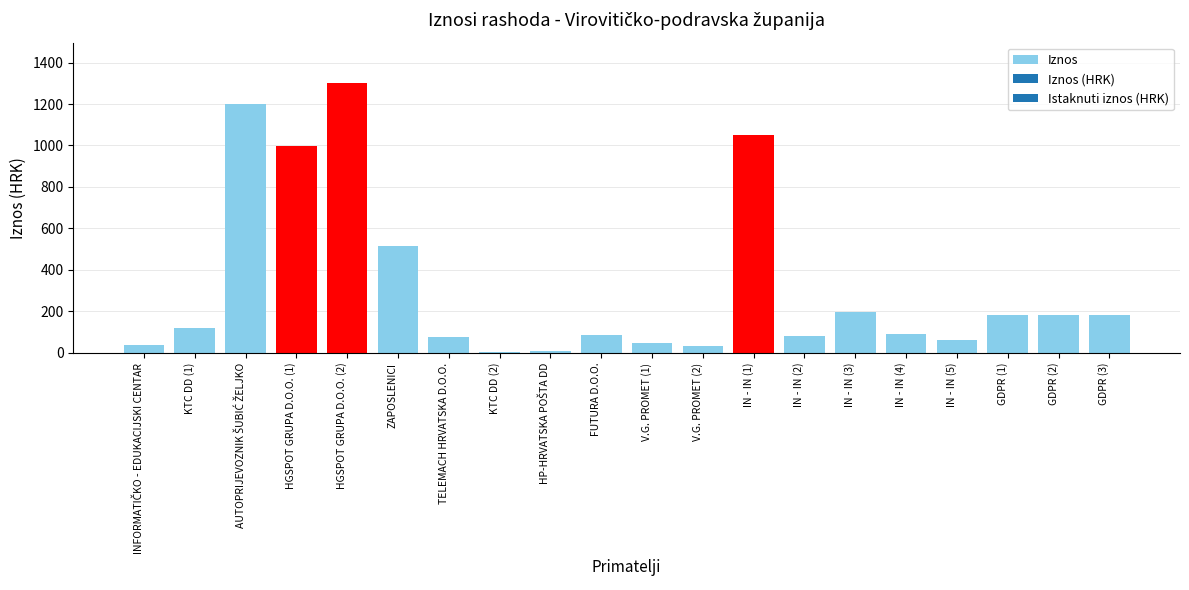

What is the greatest value displayed?

1301.2